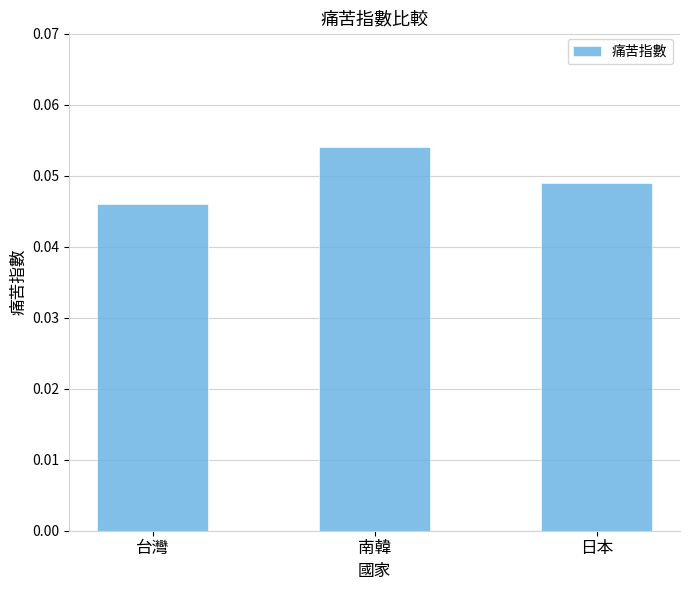

The value at 日本 is 0.1. True or false?

False